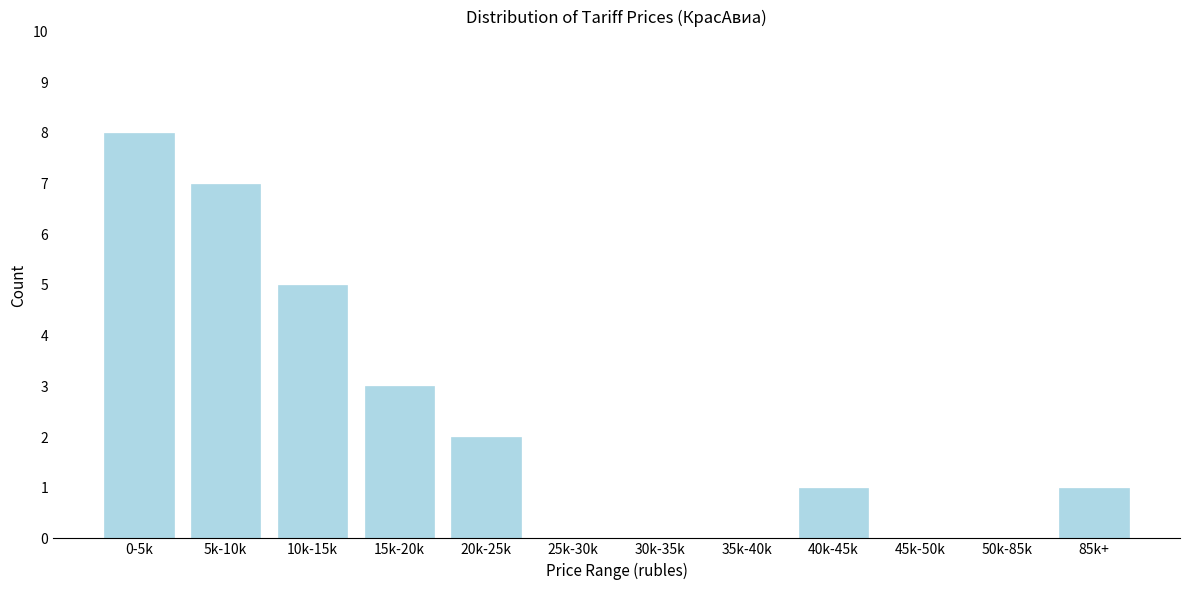

Reading left to right, extract all data points from this chart.

0-5k=8	5k-10k=7	10k-15k=5	15k-20k=3	20k-25k=2	25k-30k=0	30k-35k=0	35k-40k=0	40k-45k=1	45k-50k=0	50k-85k=0	85k+=1